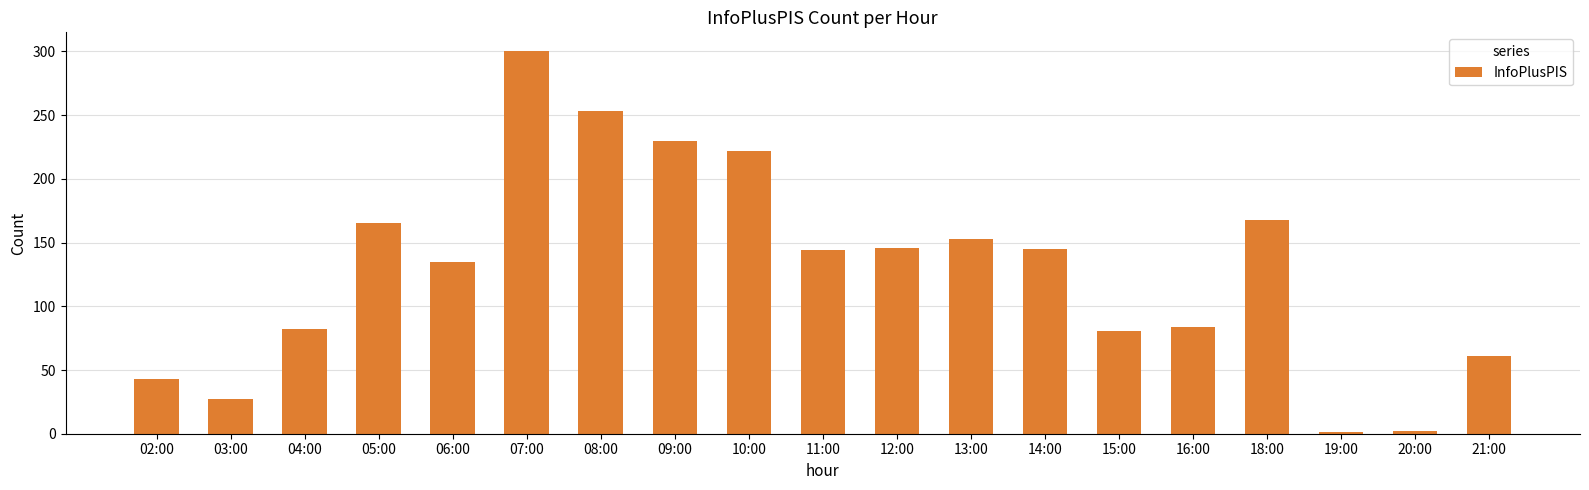

What is the greatest value displayed?

300